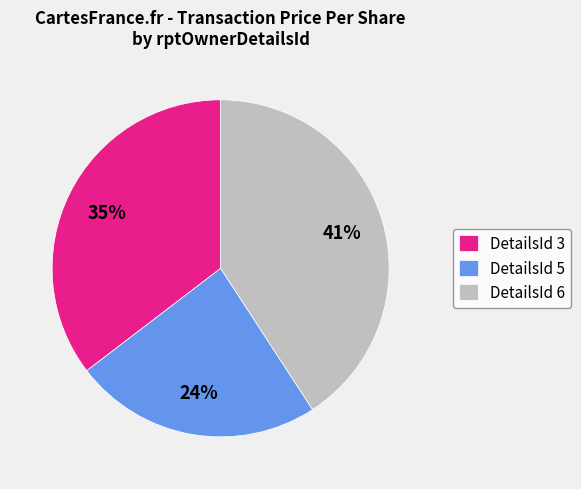

Does any single category account for the majority?

No